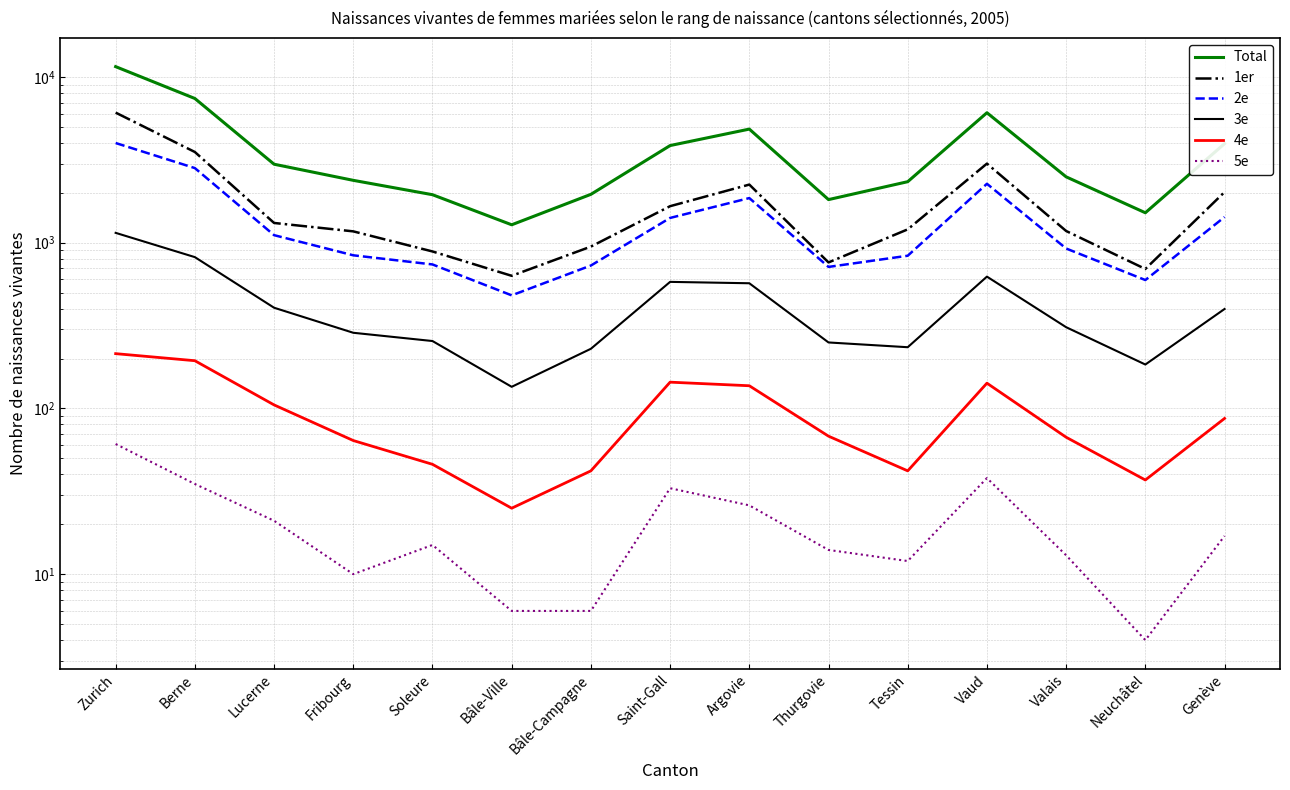

Read the 2e value at Fribourg.

839